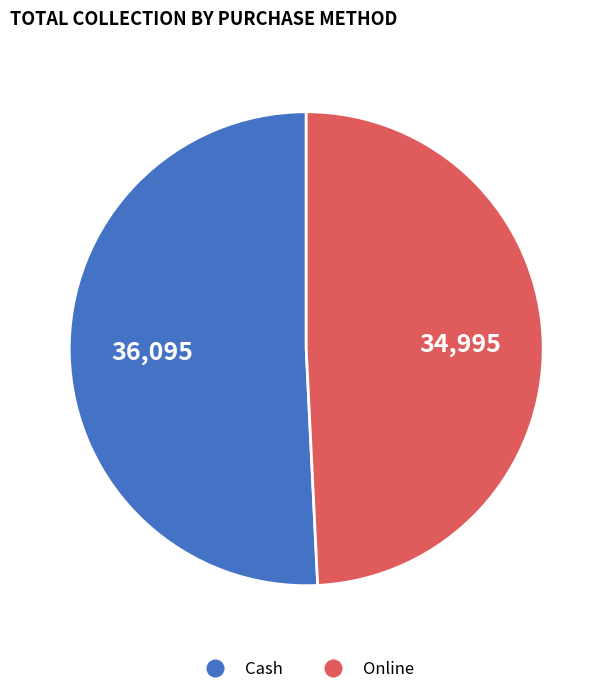

Is there a majority slice in this chart?

Yes